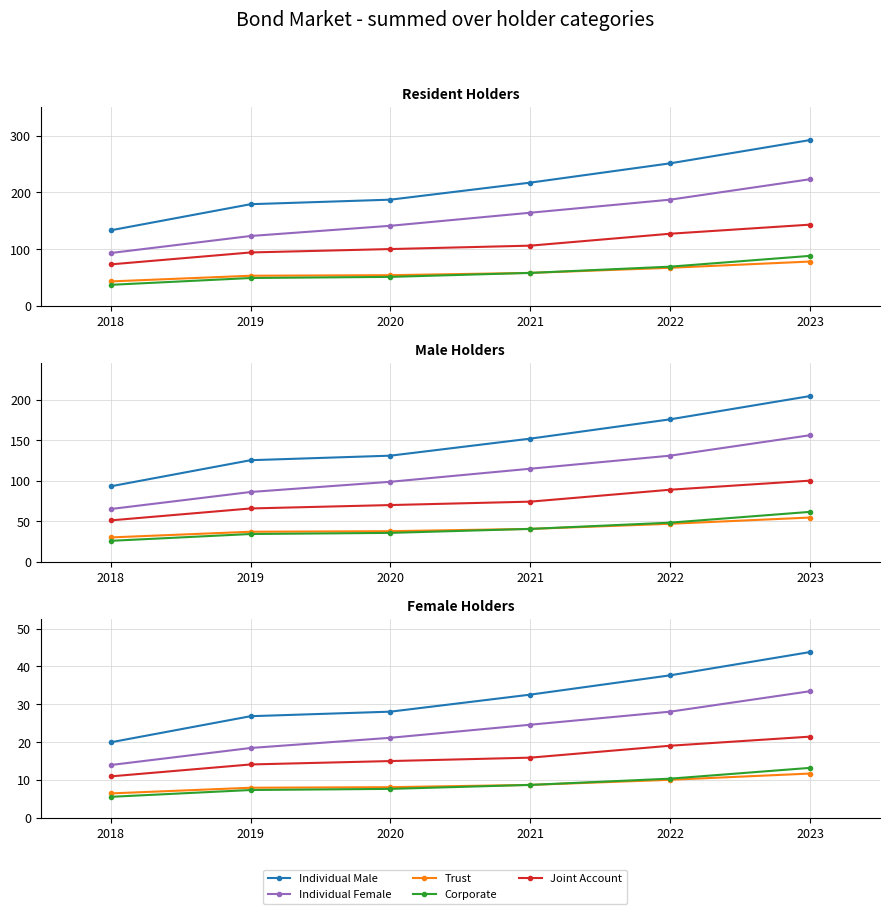

How many values in the Individual Female series exceed 24?

3